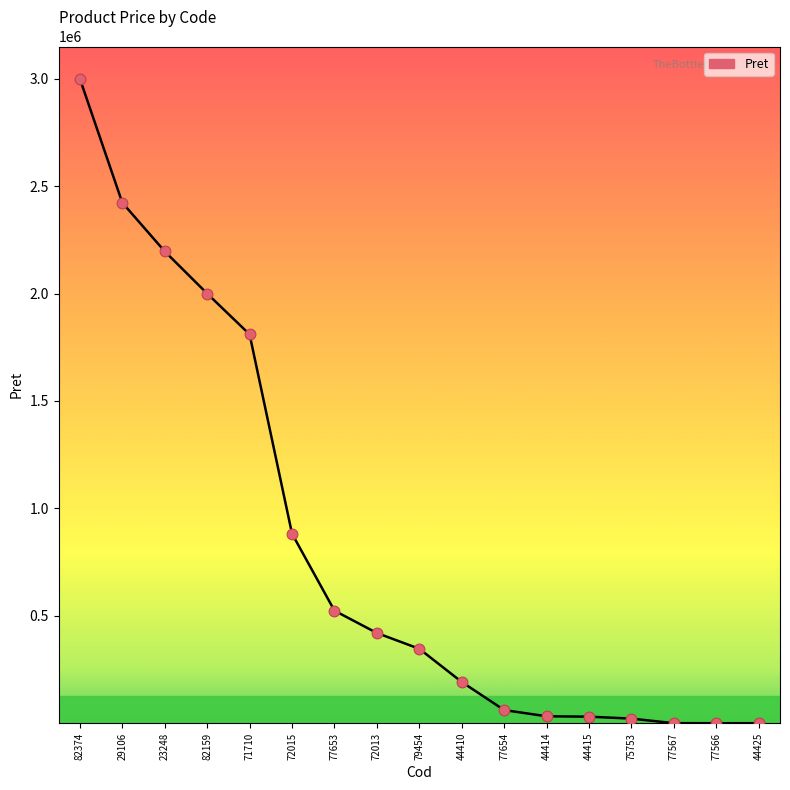

Between 23248 and 77566, which is larger?

23248